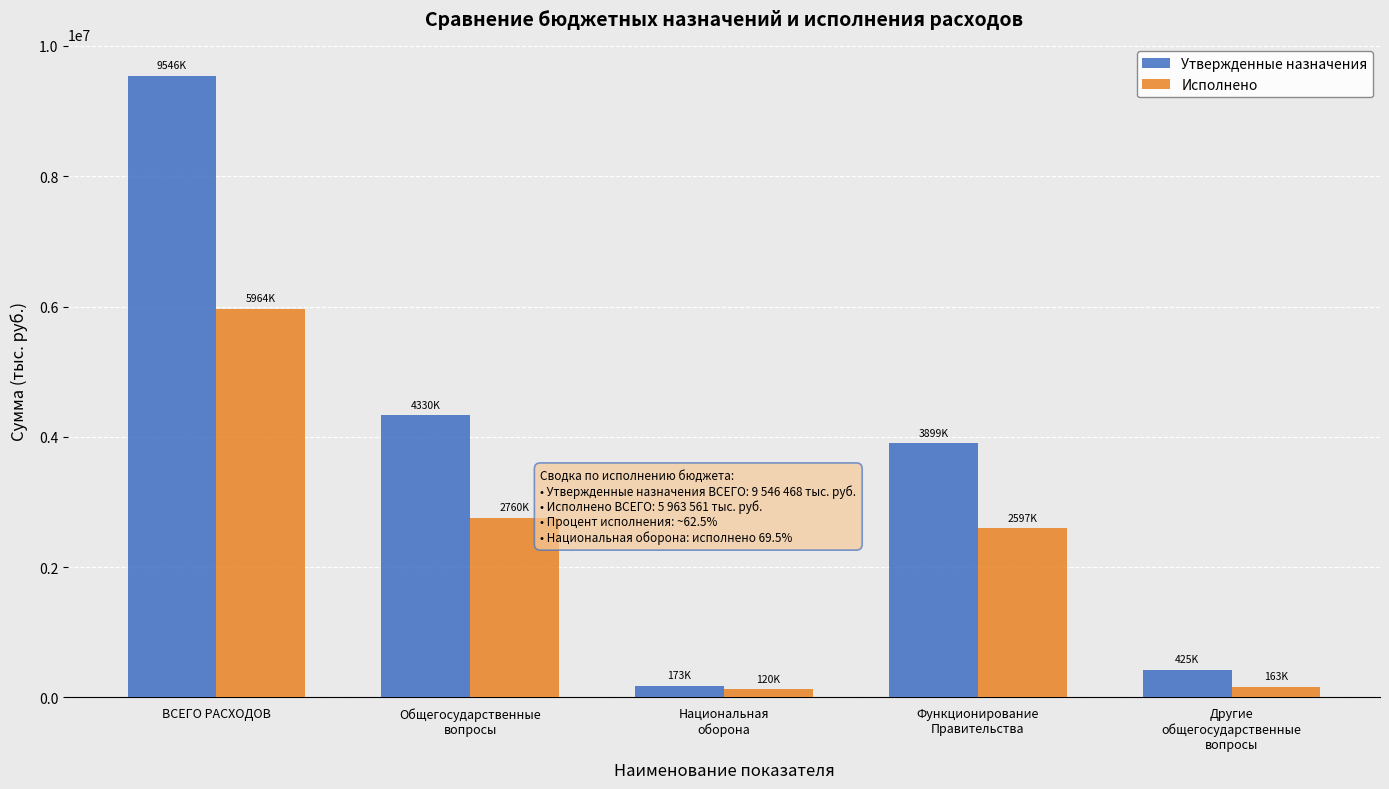

What are all the series names shown in the legend?

Утвержденные назначения, Исполнено